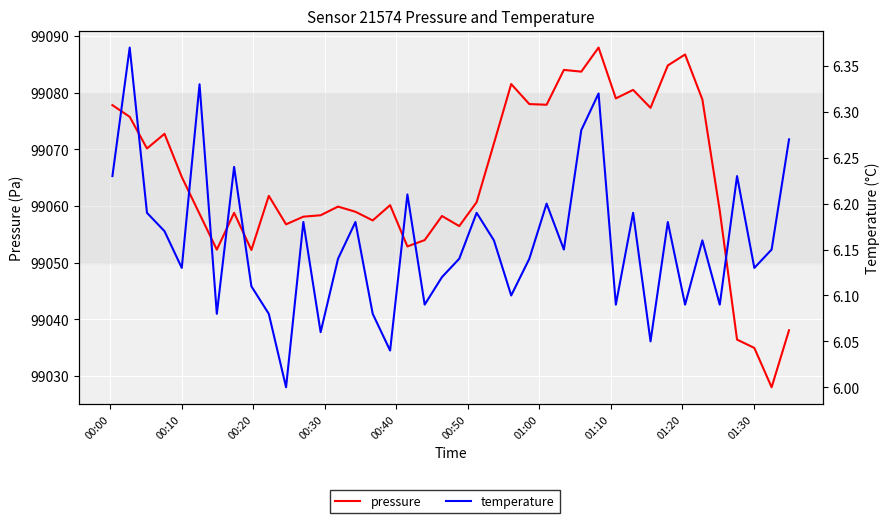

How many interior local peaks does the temperature series have?

13